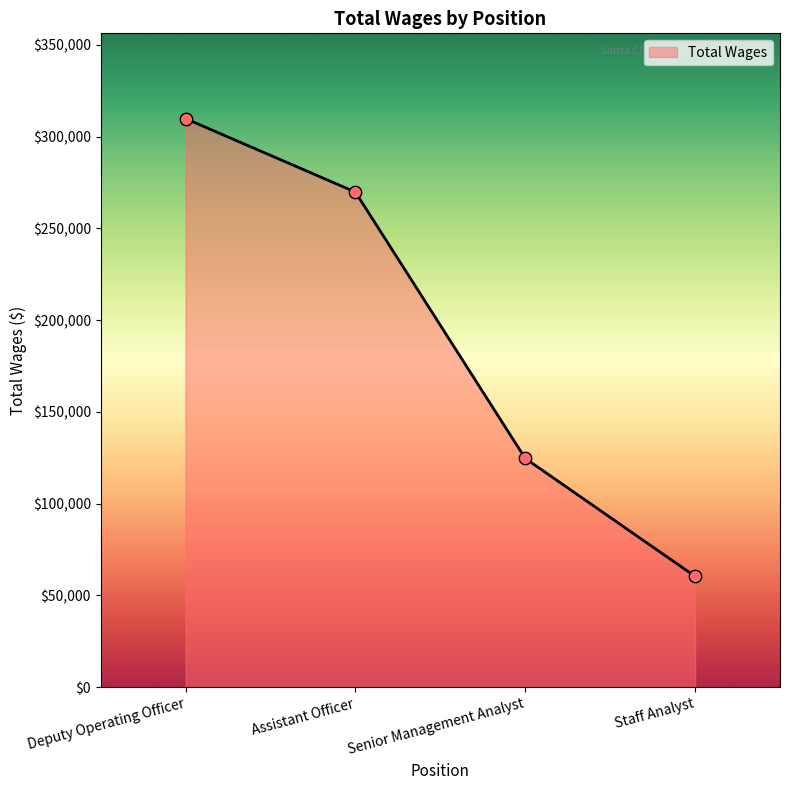

What is the change in value from Deputy Operating Officer to Senior Management Analyst?

-185134